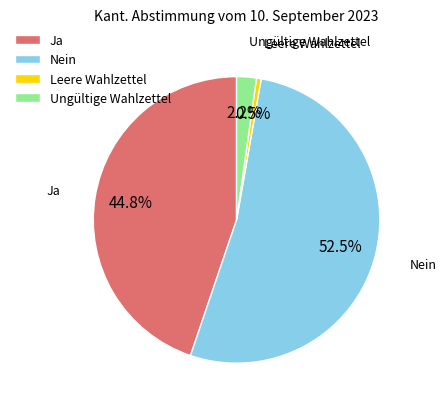

Count the number of slices in the pie.

4